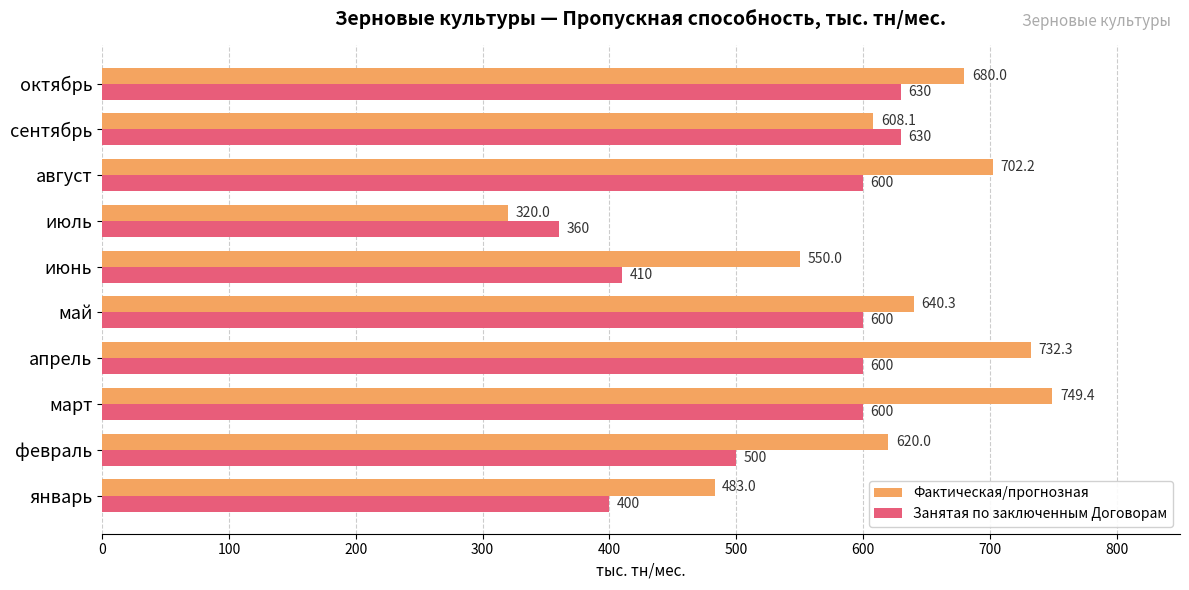

Is the value of Занятая по заключенным Договорам at апрель greater than the value of Фактическая/прогнозная at июнь?

Yes